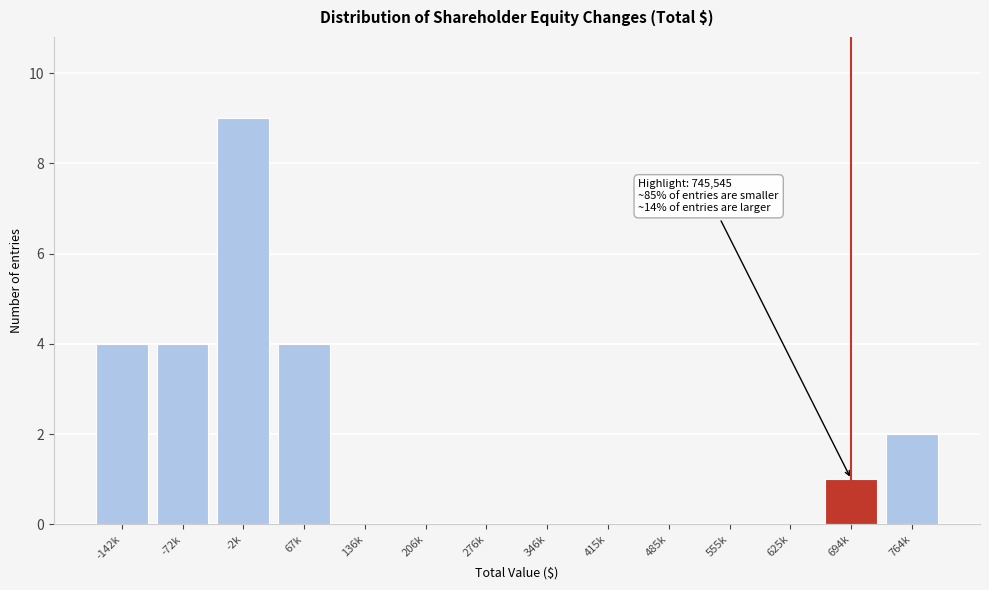

Reading right to left, what are all the values shown in this chart?

764k=2	694k=1	625k=0	555k=0	485k=0	415k=0	346k=0	276k=0	206k=0	136k=0	67k=4	-2k=9	-72k=4	-142k=4